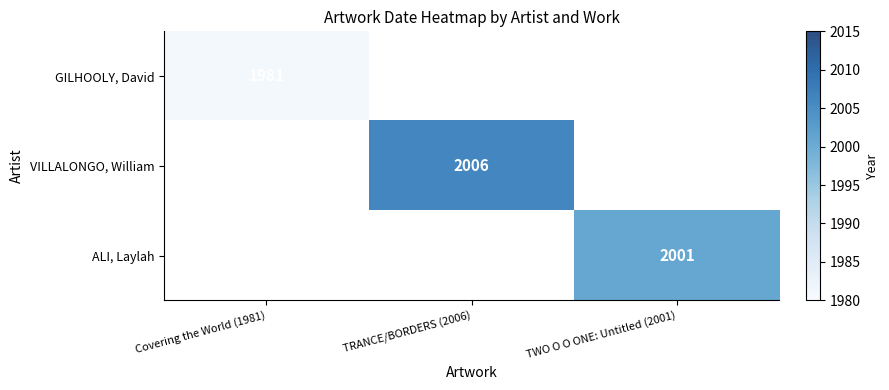

The VILLALONGO, William series shows 2006 at TRANCE/BORDERS (2006). True or false?

True